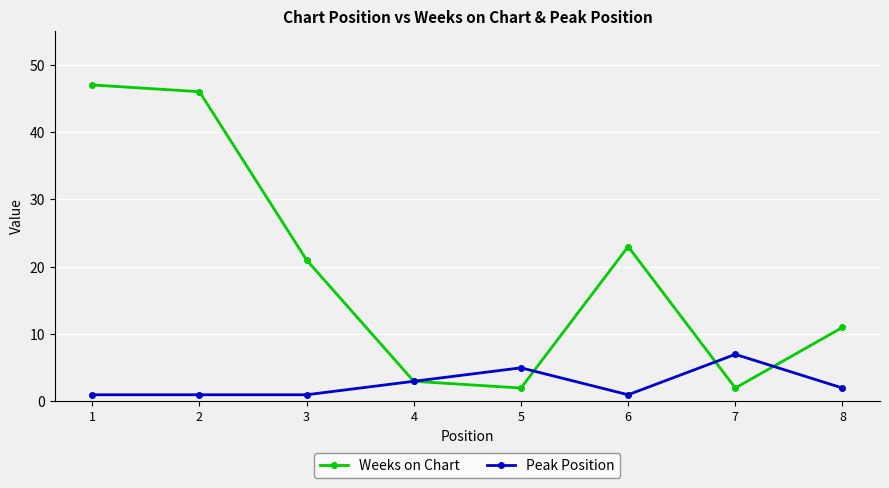

True or false: Peak Position has more than 0 points higher than both neighbors.

True